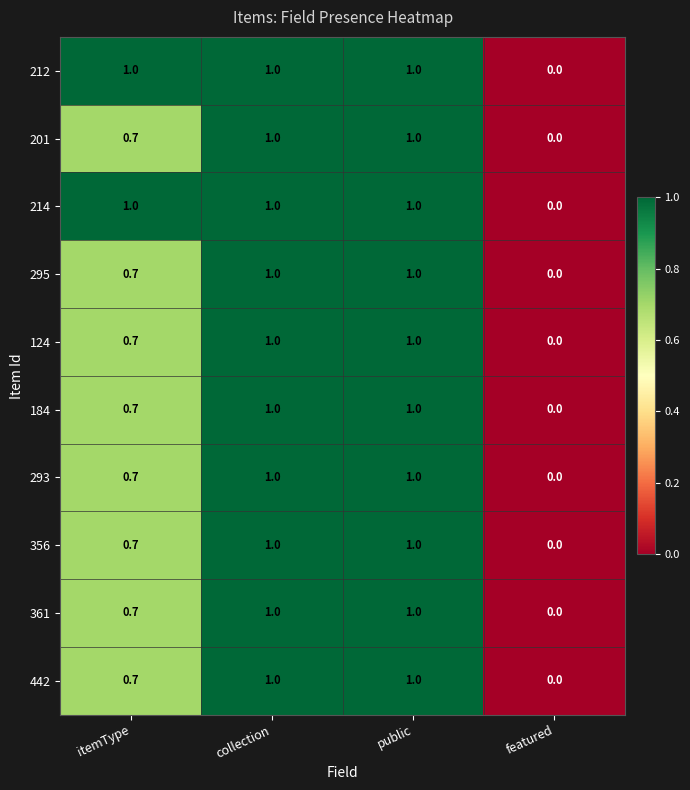

What is the maximum value for 214?

1.0